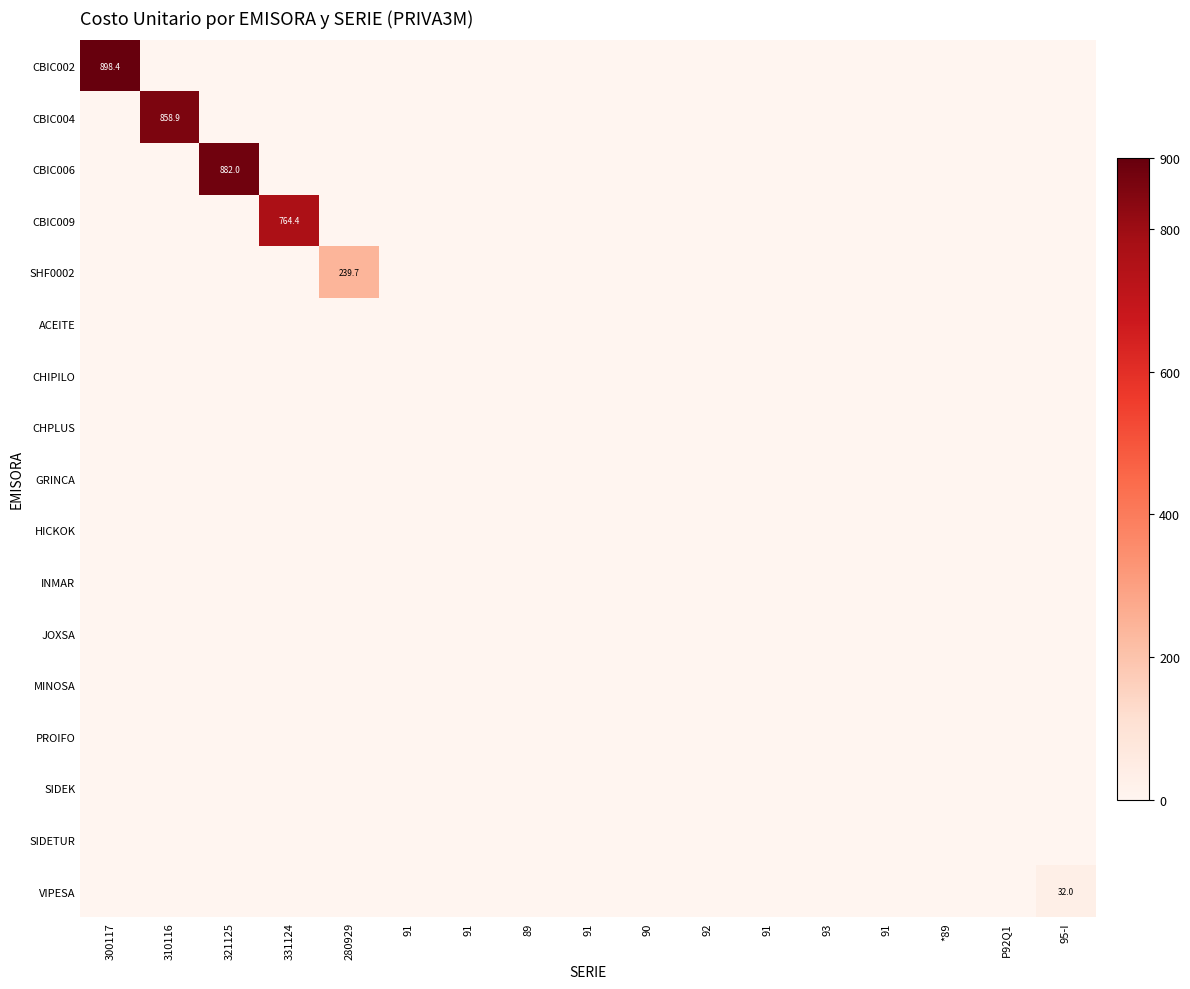

The VIPESA series shows 18.8 at 331124. True or false?

False